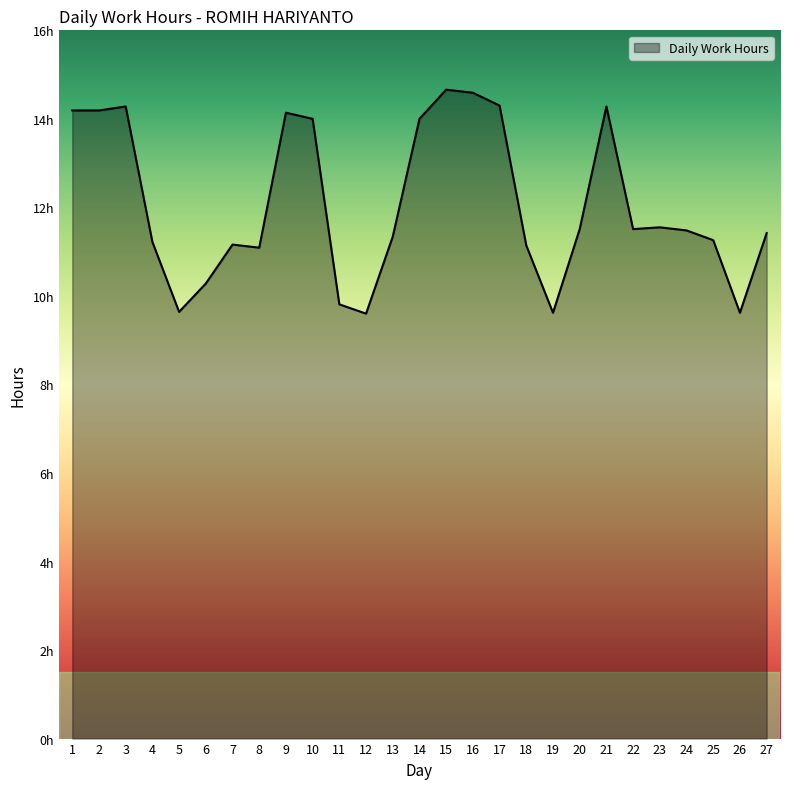

Which category has the highest value across all series?

15